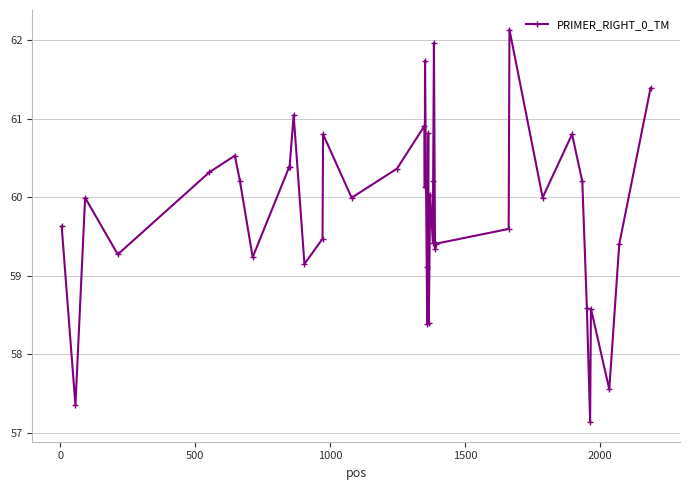

Reading right to left, list all the values displayed in this chart.

61.4	59.4	57.6	58.6	57.1	58.6	60.2	60.8	60.0	62.1	59.6	59.4	59.3	62.0	60.2	59.4	60.0	58.4	60.8	59.1	58.4	61.7	60.1	60.9	60.4	60.0	60.8	59.5	59.2	61.0	60.4	60.4	59.2	60.2	60.5	60.3	59.3	60.0	57.4	59.6